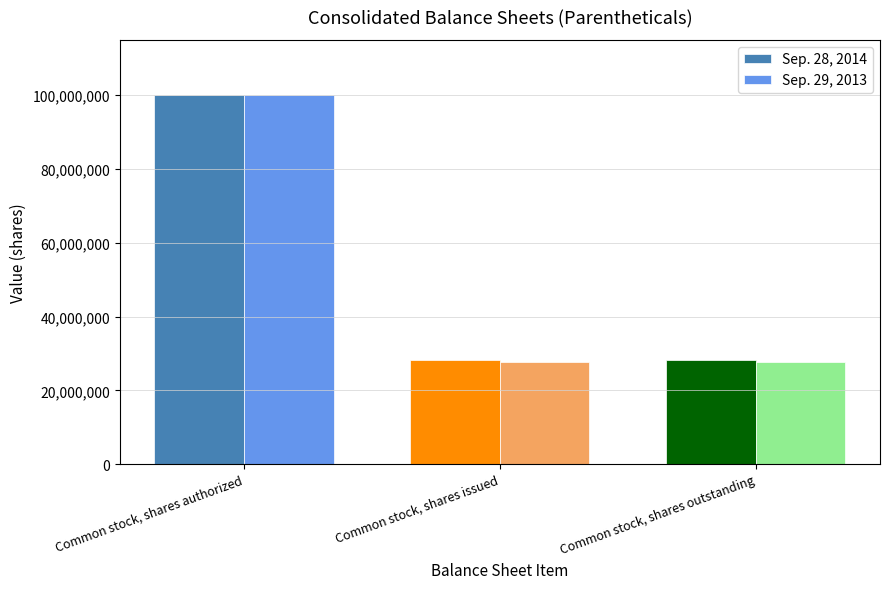

What is the difference between the maximum and second lowest values in the Sep. 29, 2013 series?

72419000